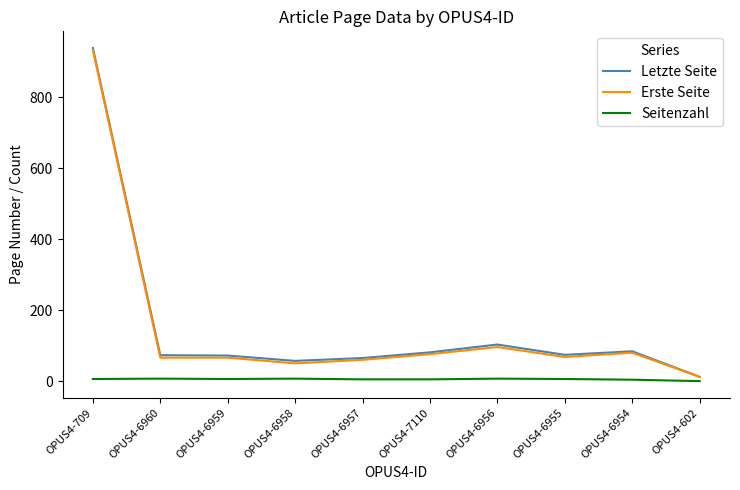

What is the sum of all Seitenzahl values?

53